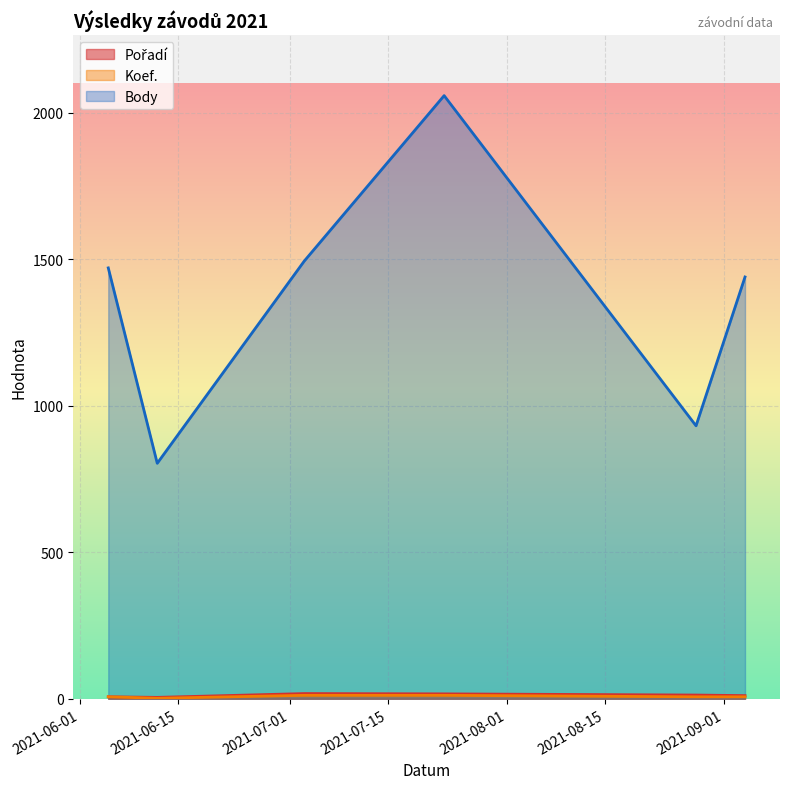

Where is Pořadí nearest to the value 11?

2021-09-04